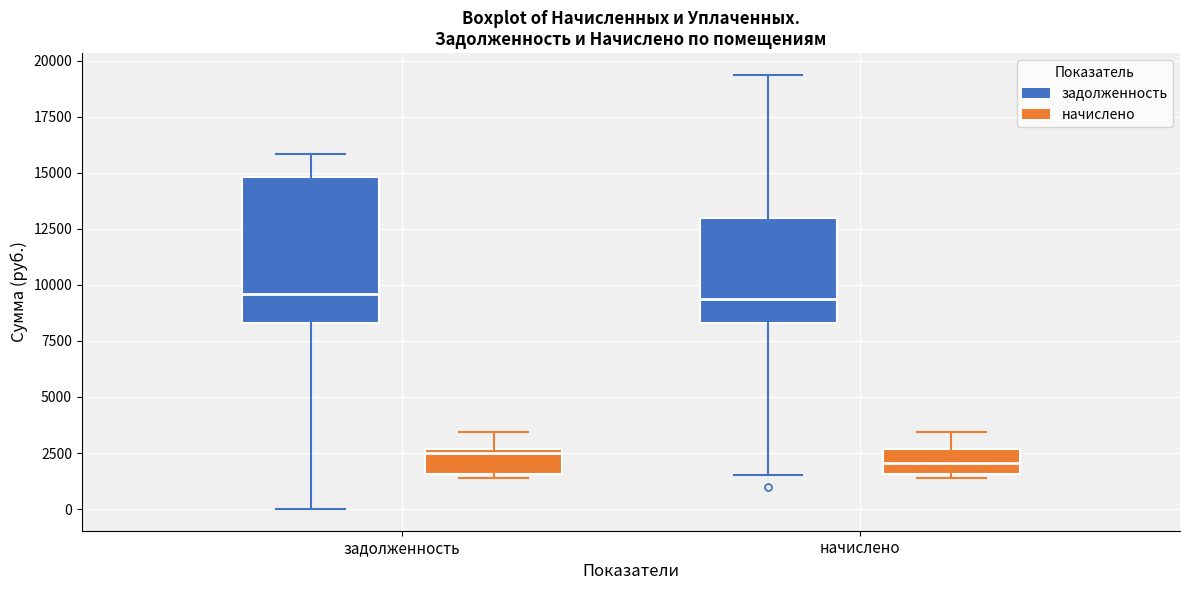

Which box is the tallest, from its lower edge to its upper edge?

задолженность (задолженность)